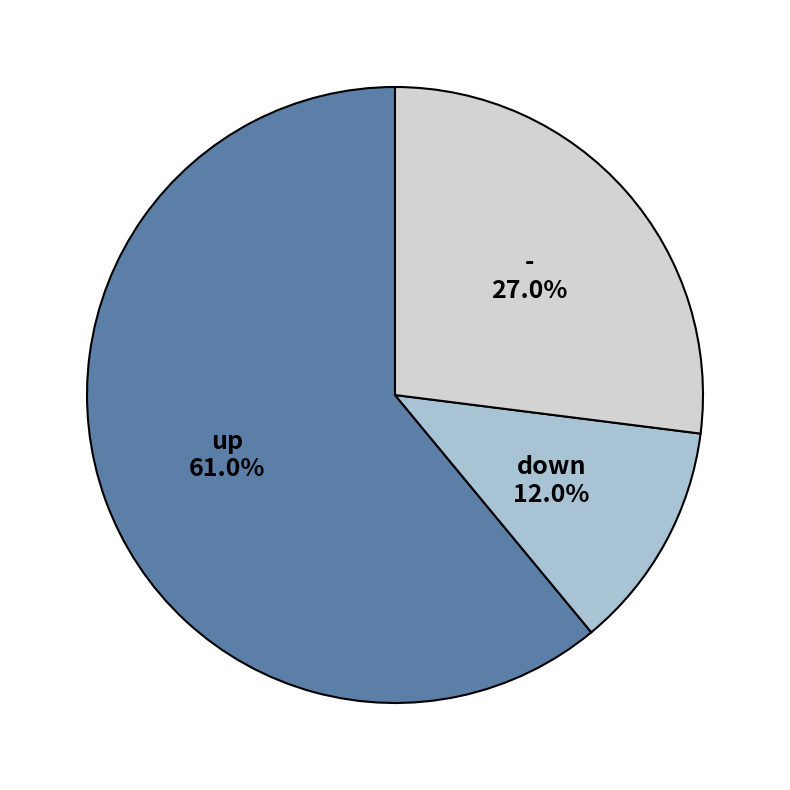

What is the smallest slice in the pie chart?

down